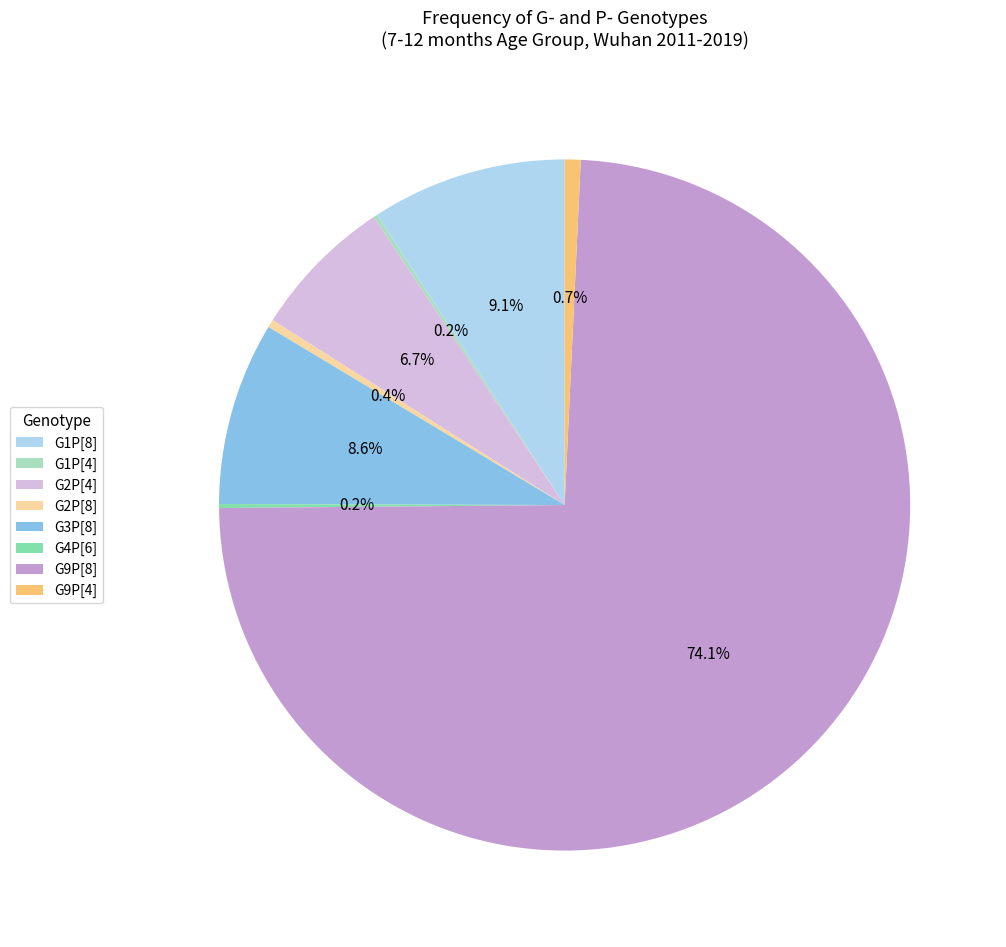

Does G9P[4] account for over 50% of the chart?

No